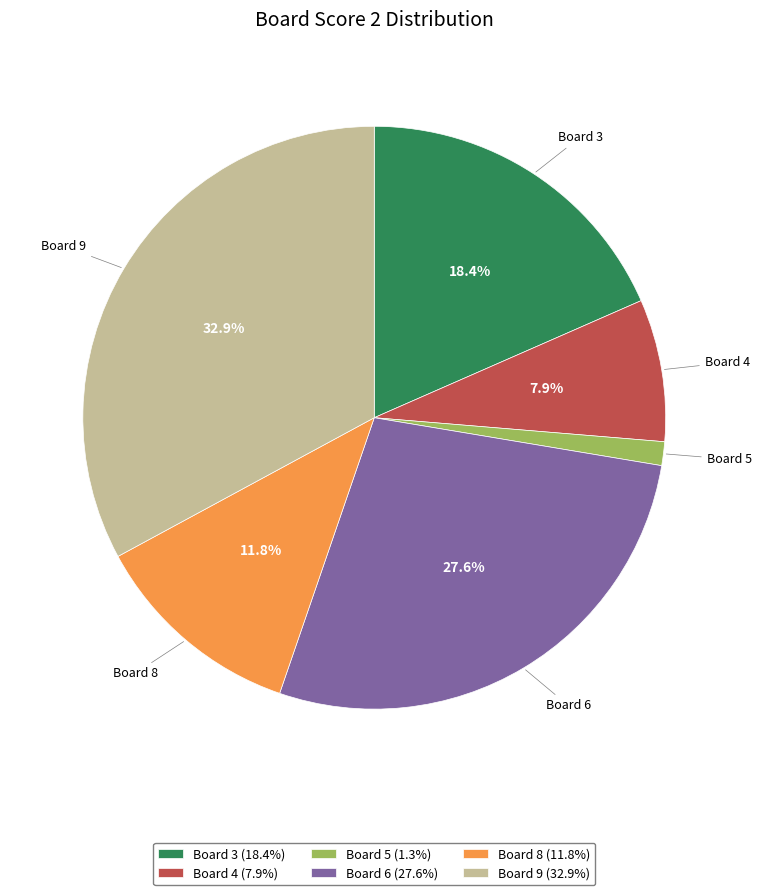

Do Board 9 (32.9%) and Board 6 (27.6%) together represent more than half of the pie?

Yes